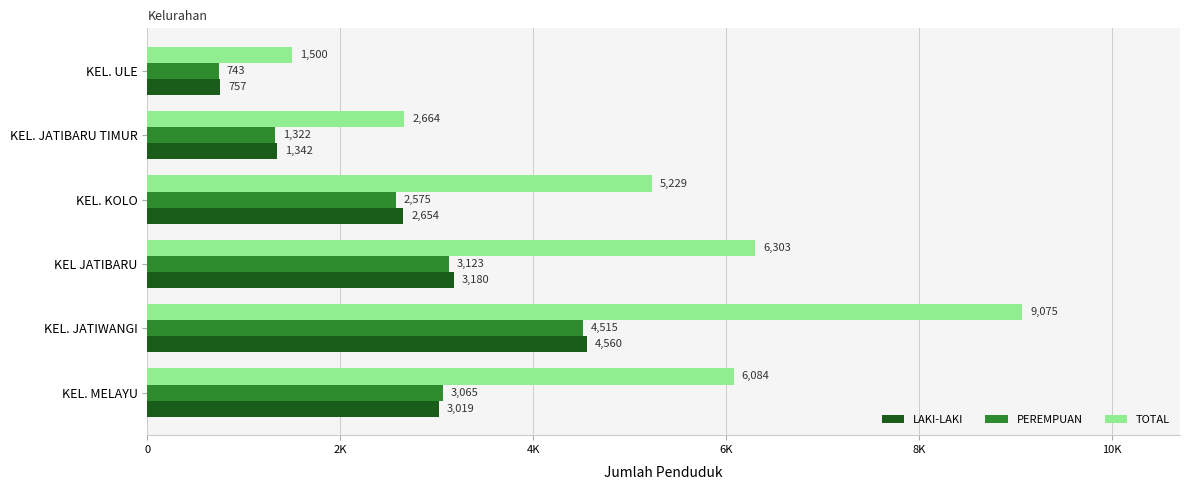

List the series in order of their peak value, highest first.

TOTAL, LAKI-LAKI, PEREMPUAN